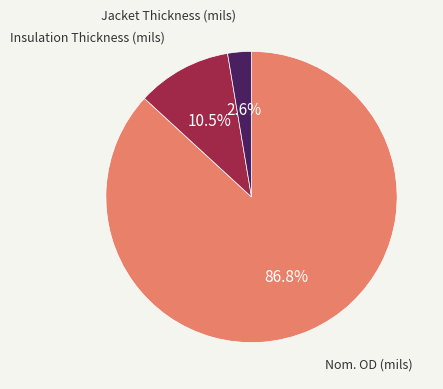

Does any single category account for the majority?

Yes